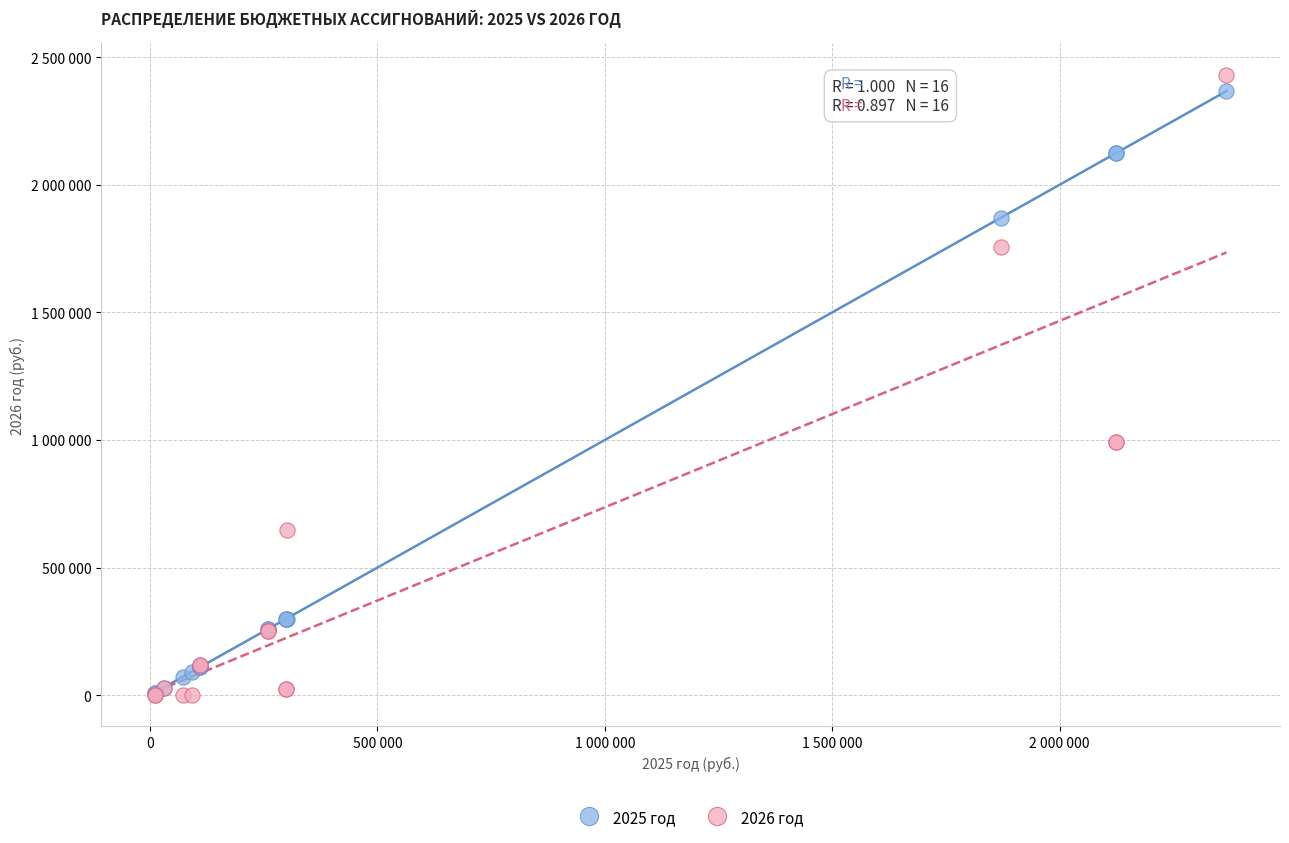

What are all the series names shown in the legend?

2025 год, 2026 год